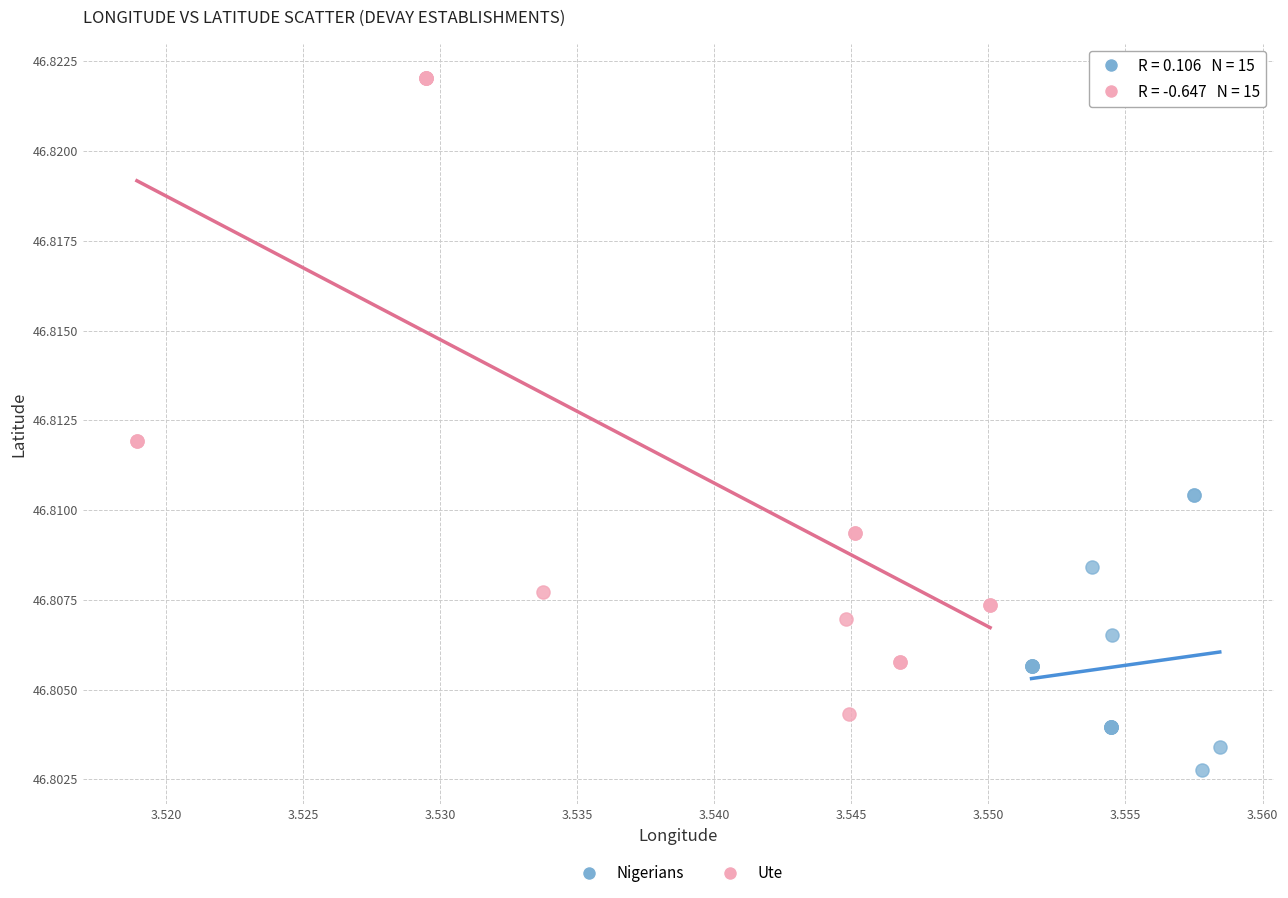

Which series has the largest Y range (max minus min)?

Ute